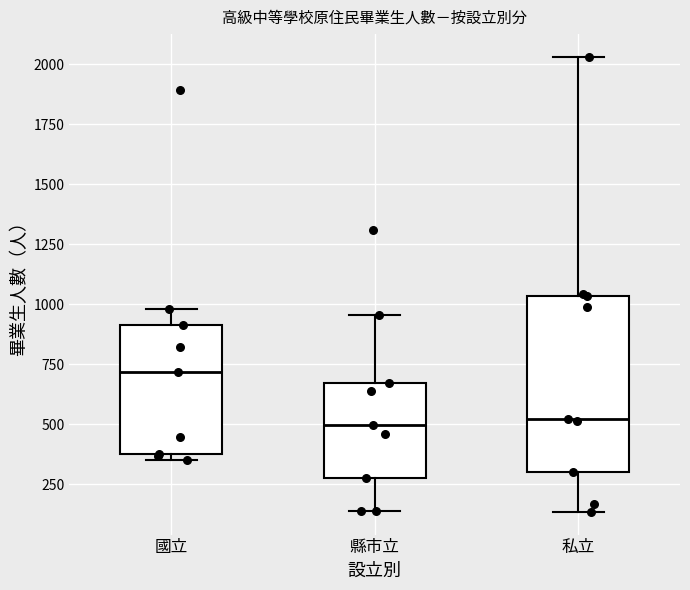

Which box's median line is the highest?

國立